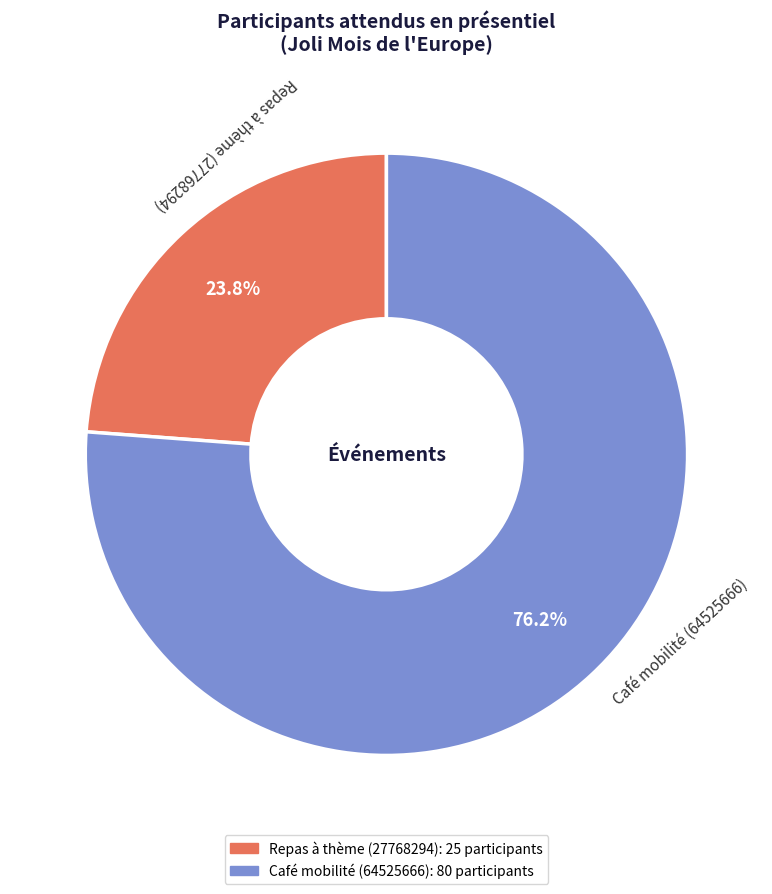

To the nearest percent, what portion does Café mobilité (64525666) represent?

76%